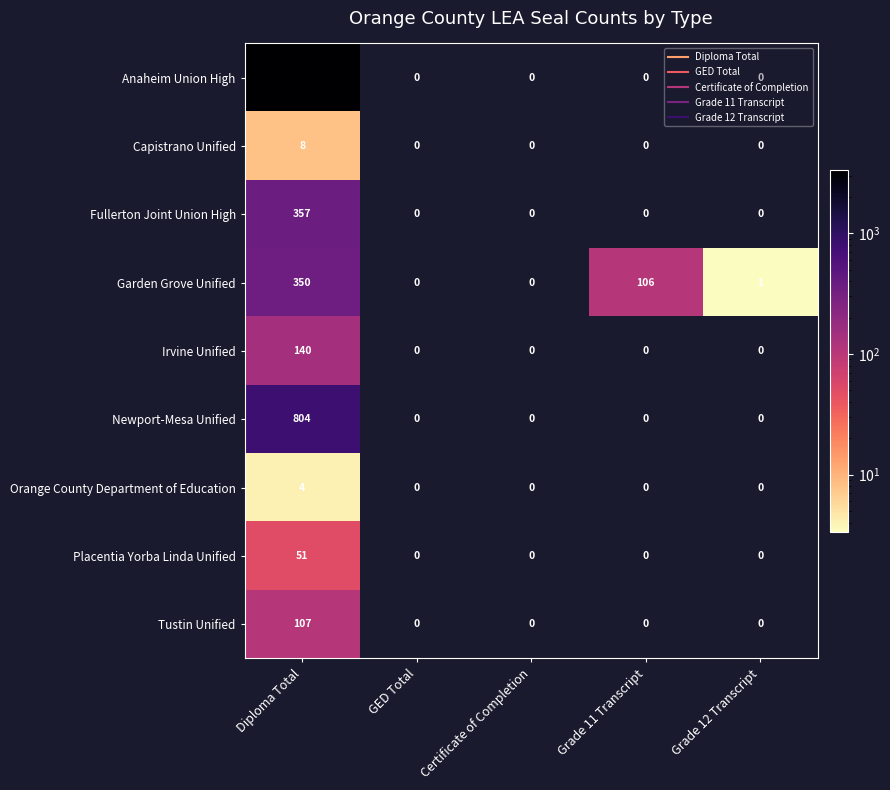

Rank the series at Diploma Total from lowest to highest value.

Orange County Department of Education, Capistrano Unified, Placentia Yorba Linda Unified, Tustin Unified, Irvine Unified, Garden Grove Unified, Fullerton Joint Union High, Newport-Mesa Unified, Anaheim Union High